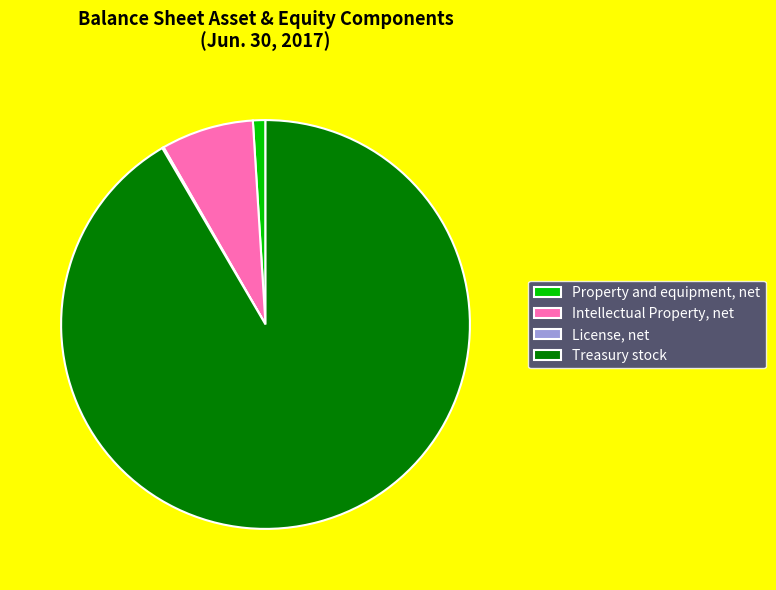

Is the sum of Property and equipment, net and Treasury stock greater than half?

Yes